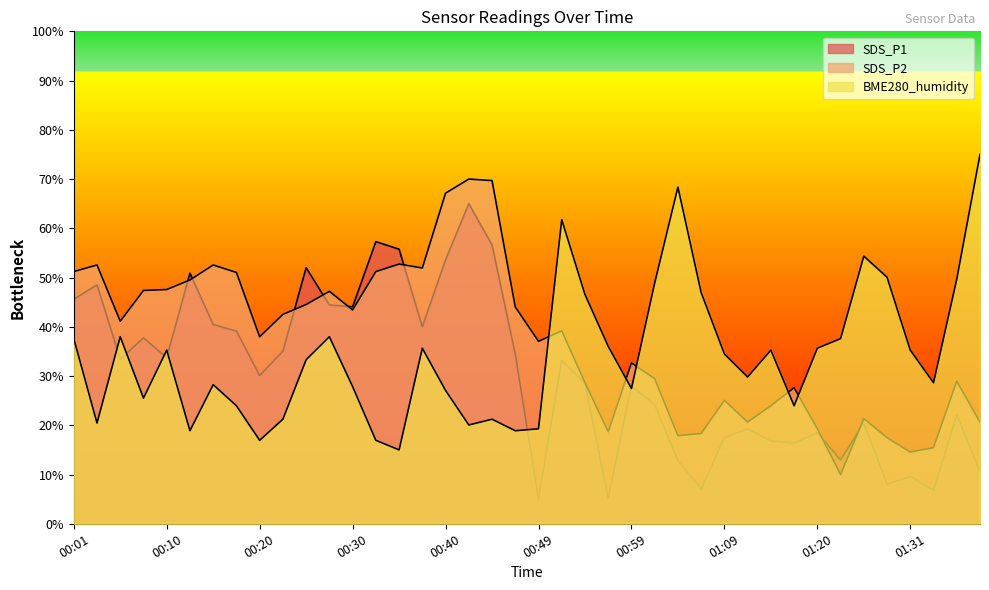

List the labels in order of SDS_P1 value, smallest first.

00:49, 00:57, 01:33, 01:07, 01:28, 01:31, 01:38, 01:04, 01:23, 01:18, 01:15, 01:09, 01:20, 01:13, 01:25, 01:35, 01:02, 00:59, 00:54, 00:20, 00:52, 00:06, 00:10, 00:47, 00:23, 00:08, 00:18, 00:37, 00:15, 00:30, 00:27, 00:01, 00:03, 00:13, 00:25, 00:40, 00:35, 00:44, 00:32, 00:42